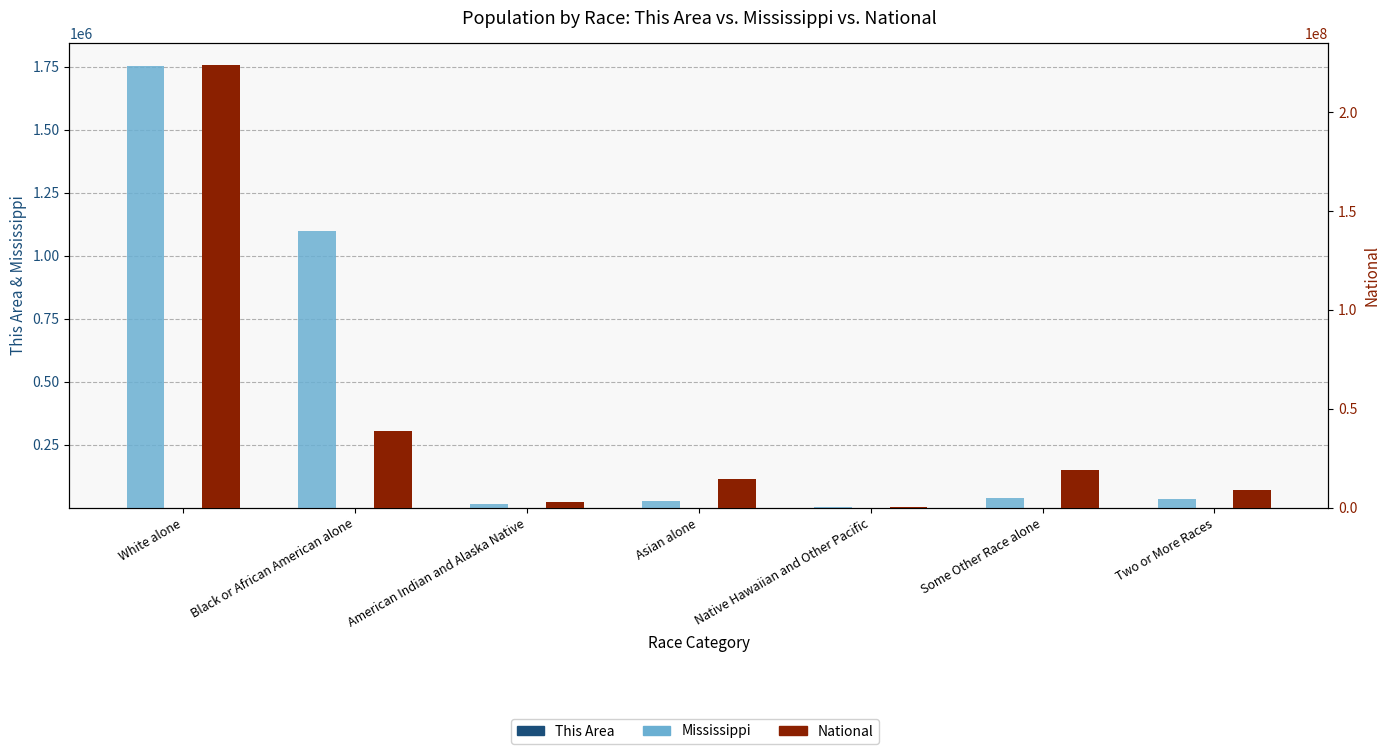

Which category has the highest value in the Mississippi series?

White alone